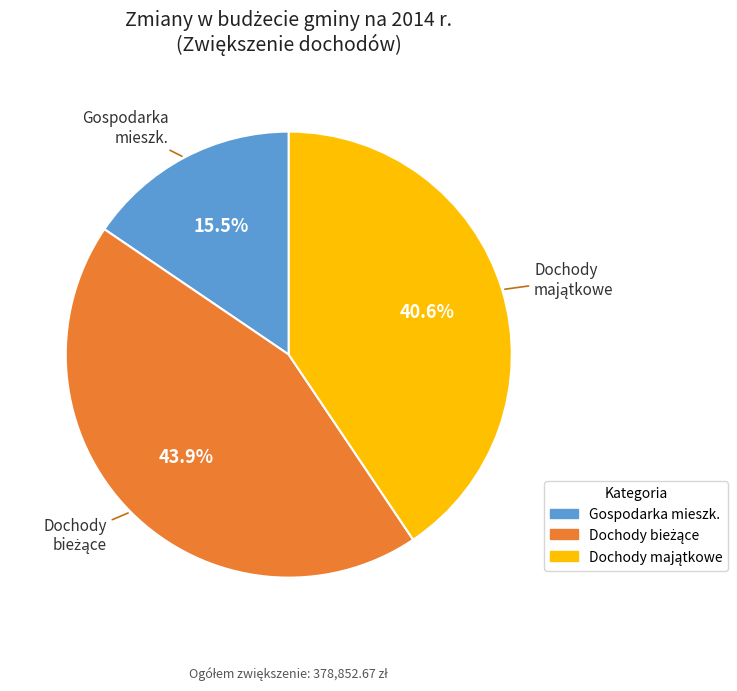

Is there any slice that represents more than half of the pie?

No